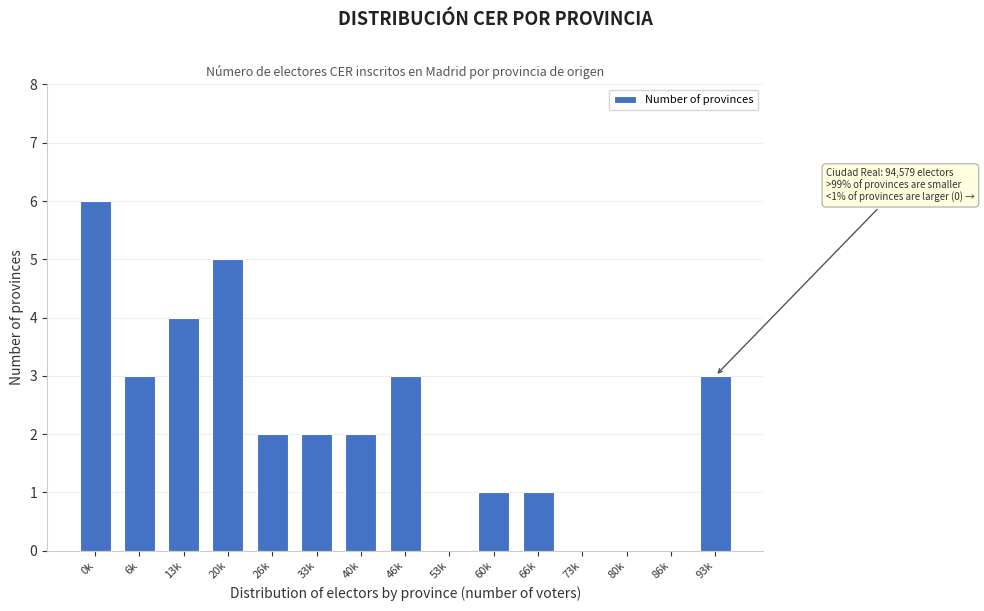

Reading left to right, what are all the values shown in this chart?

0k=6	6k=3	13k=4	20k=5	26k=2	33k=2	40k=2	46k=3	53k=0	60k=1	66k=1	73k=0	80k=0	86k=0	93k=3